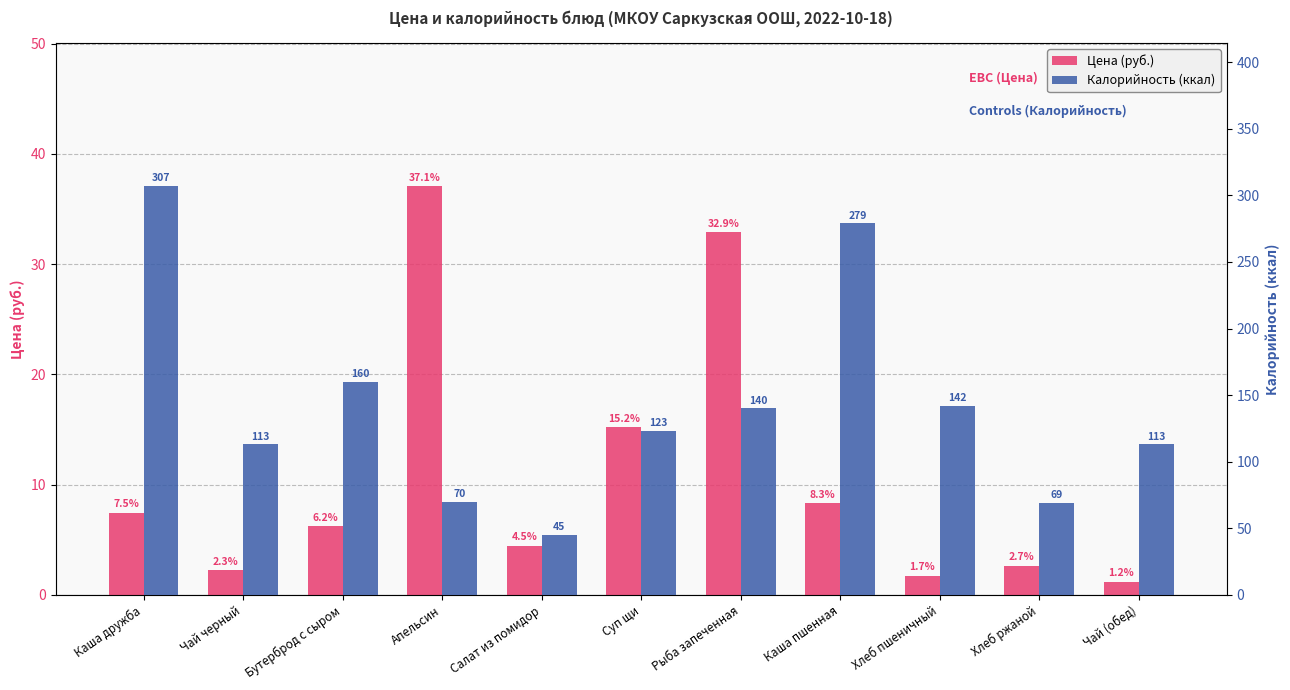

Which label corresponds to the largest value in the chart?

Каша дружба